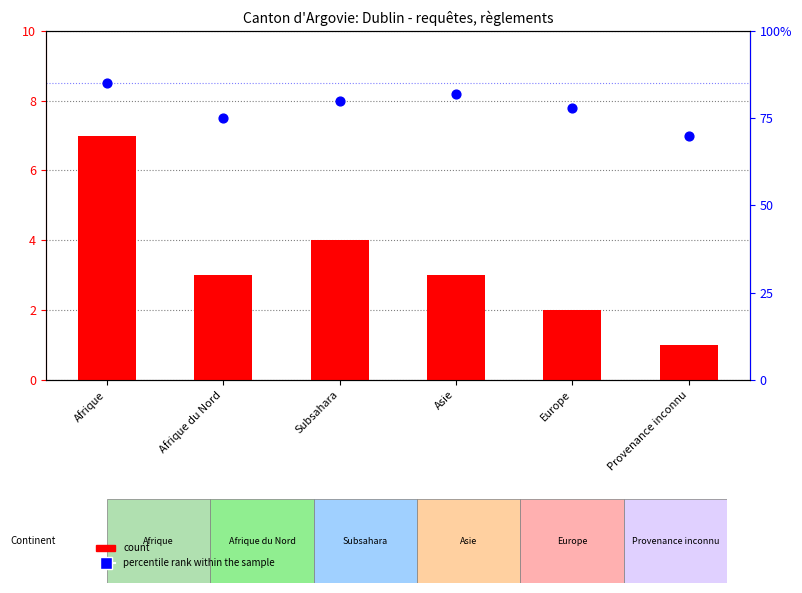

What is the total value across all series at Provenance inconnu?

71